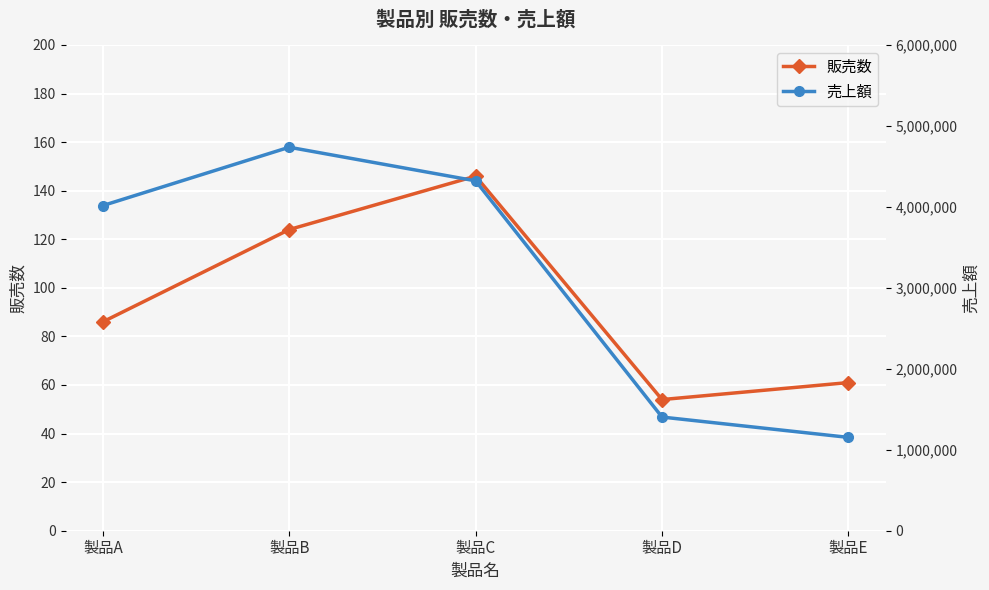

True or false: 売上額 has a value of 4736800 at 製品B.

True